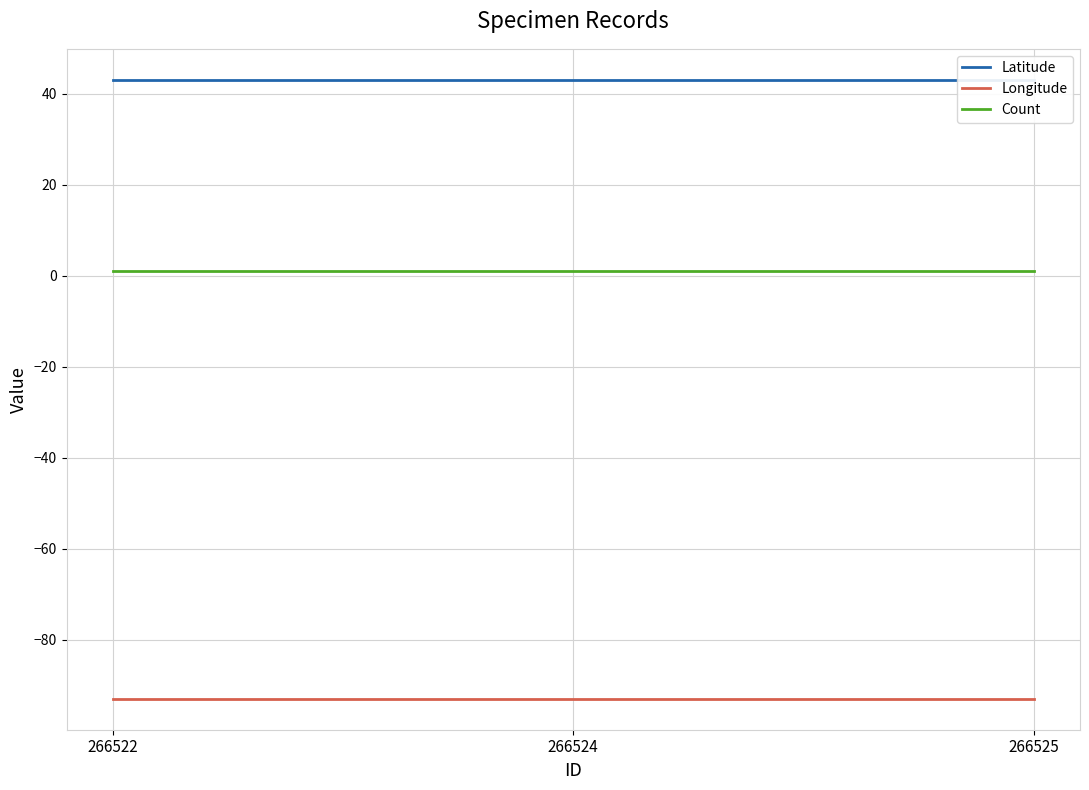

How many lines are shown in the chart?

3